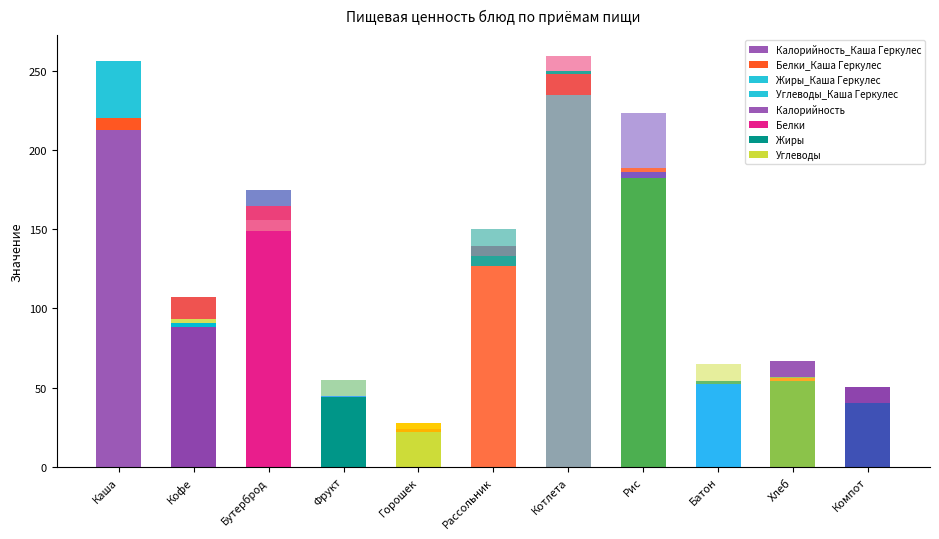

Rank the series by their maximum value, from highest to lowest.

Калорийность, Углеводы, Белки, Жиры